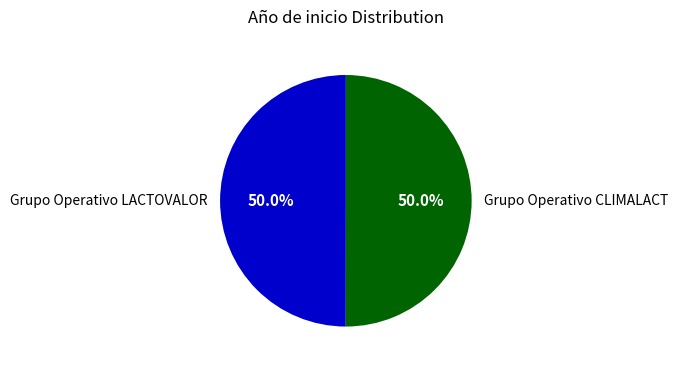

What percentage is the Grupo Operativo LACTOVALOR slice, to the nearest percent?

50%